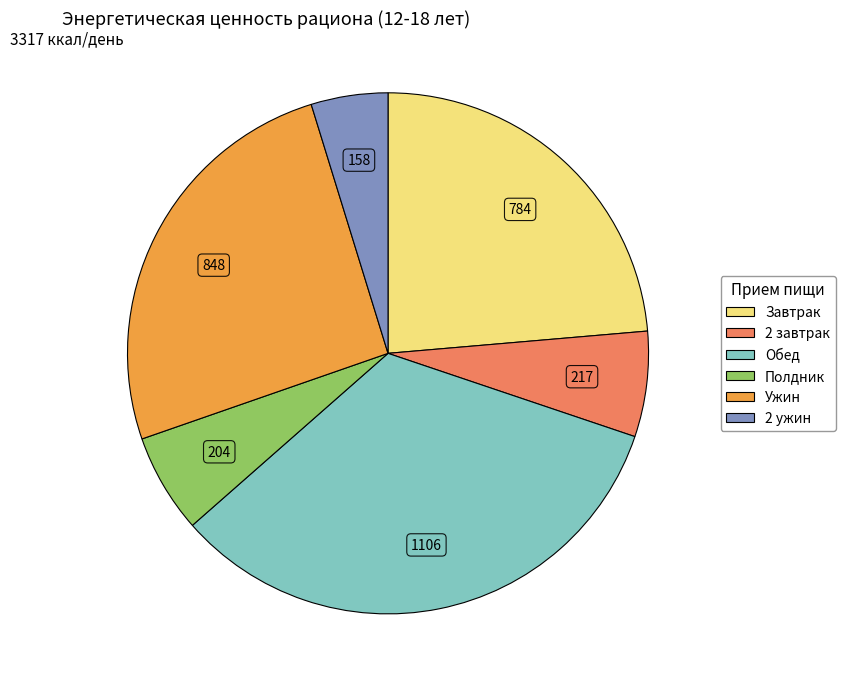

How many segments does this pie chart have?

6